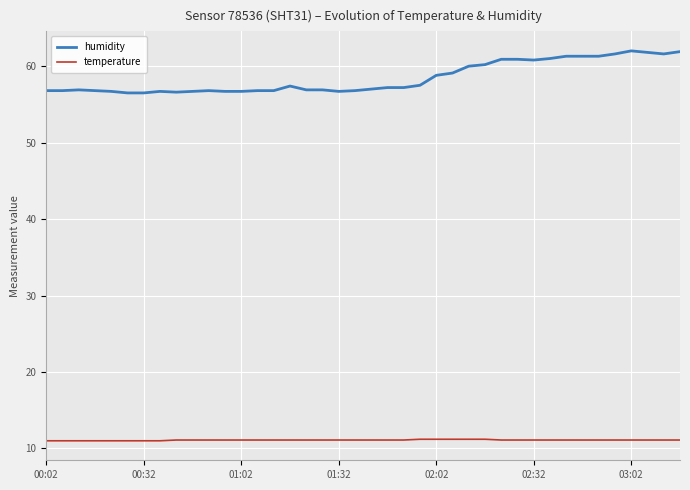

What is the minimum value shown in the chart?

11.0